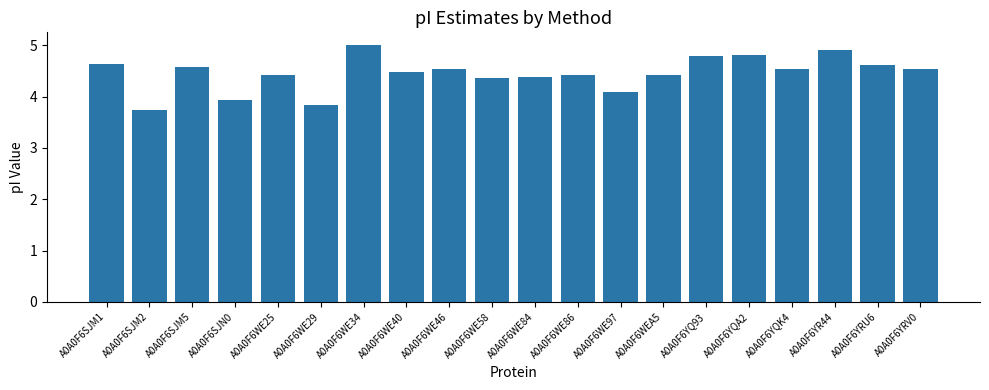

What is the difference between the values at A0A0F6YR44 and A0A0F6YQK4?

0.4